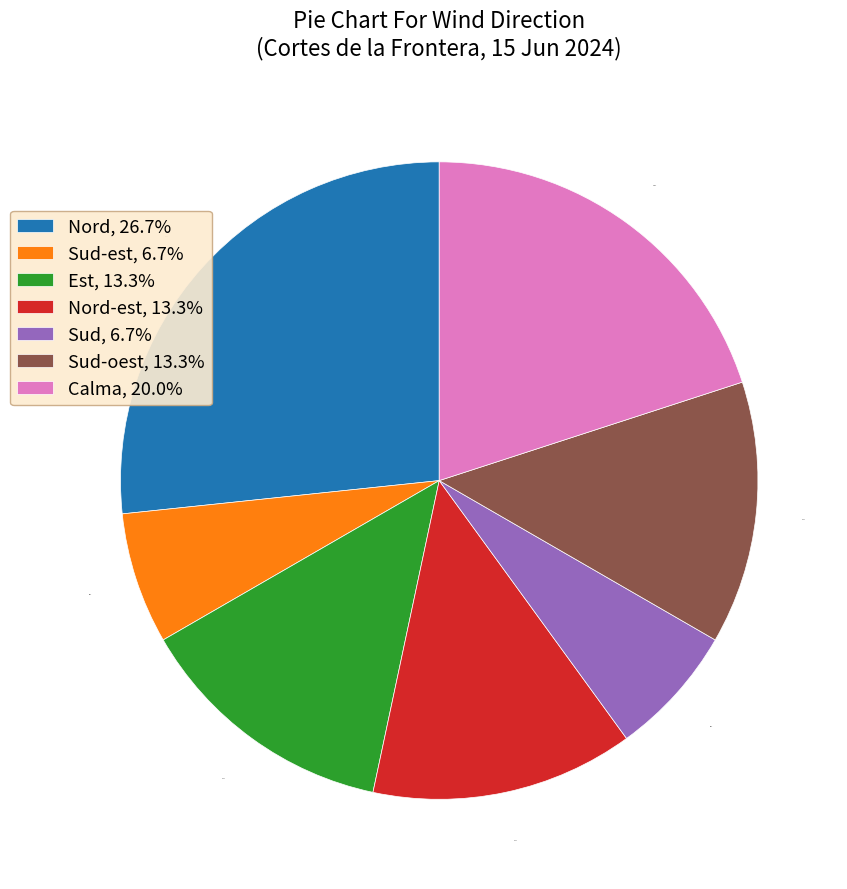

Between Nord, 26.7% and Nord-est, 13.3%, which is larger?

Nord, 26.7%